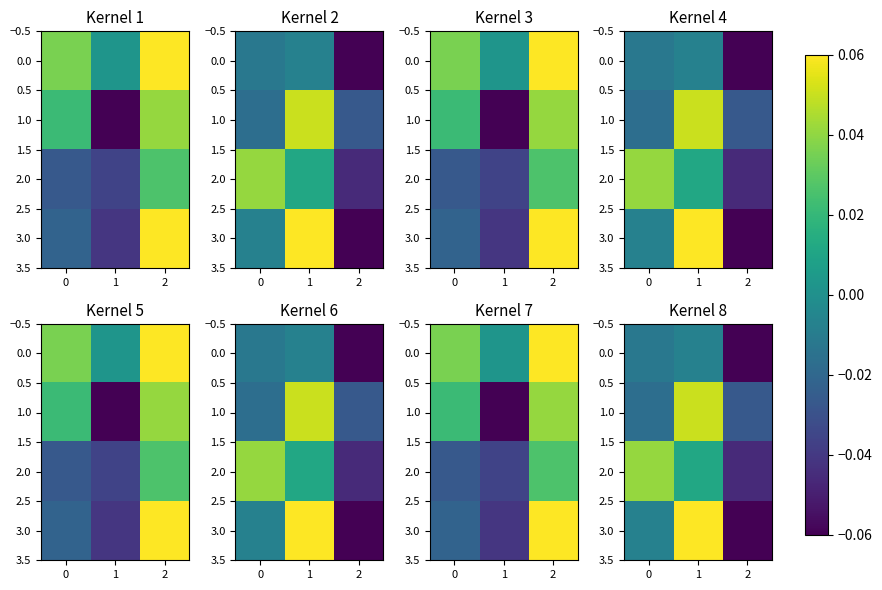

Which category has the lowest value across all series?

2